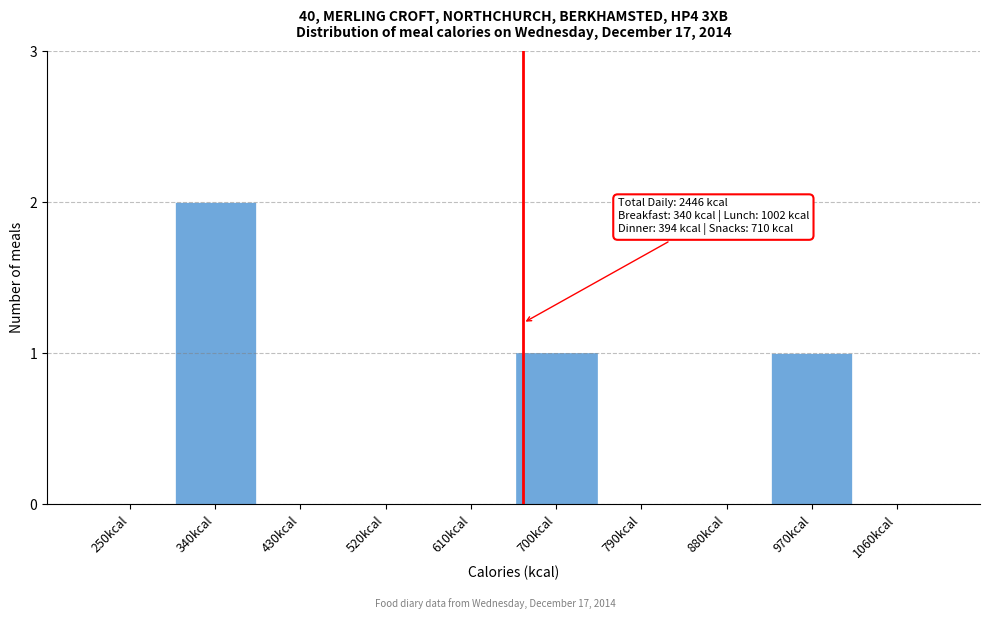

Reading right to left, transcribe all the data shown in this chart.

1060kcal=0	970kcal=1	880kcal=0	790kcal=0	700kcal=1	610kcal=0	520kcal=0	430kcal=0	340kcal=2	250kcal=0